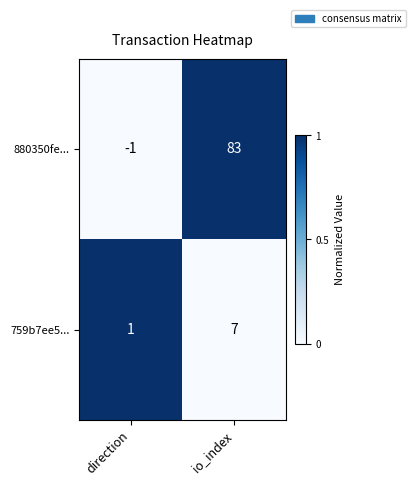

How many categories are shown in the chart?

2